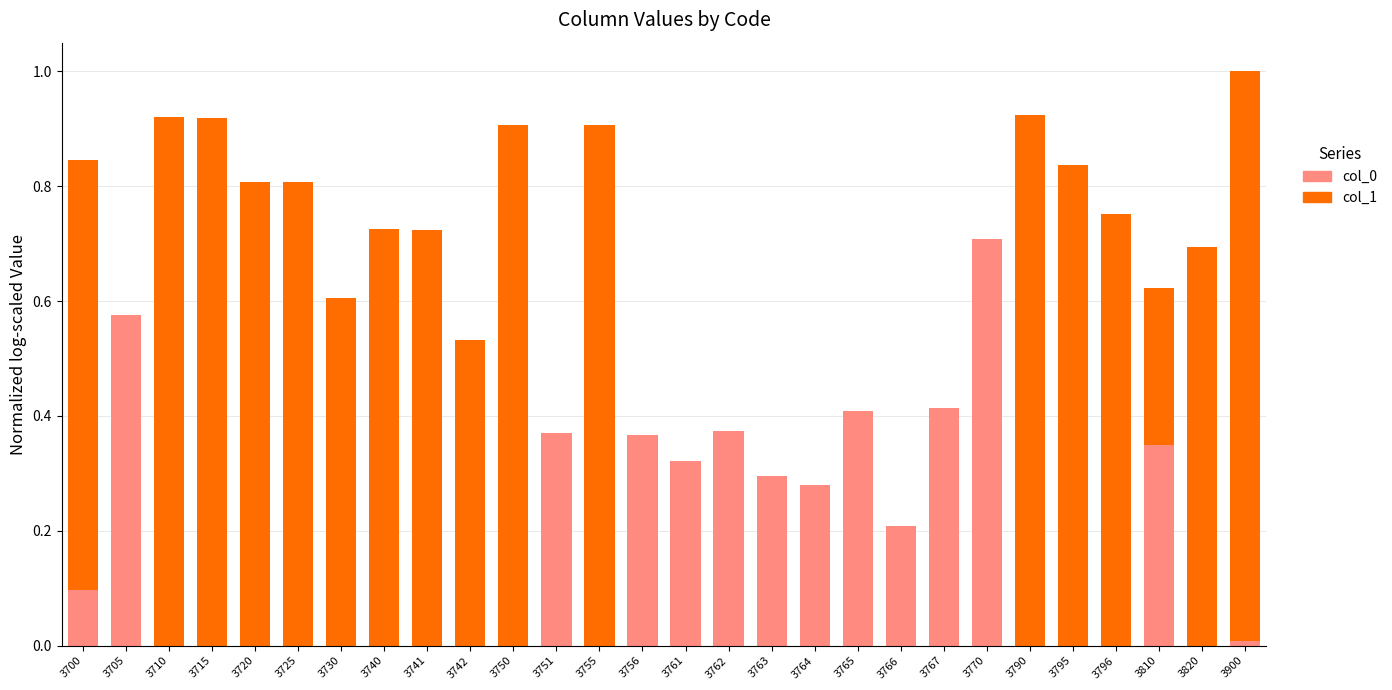

At which category is the sum across all series the highest?

3900